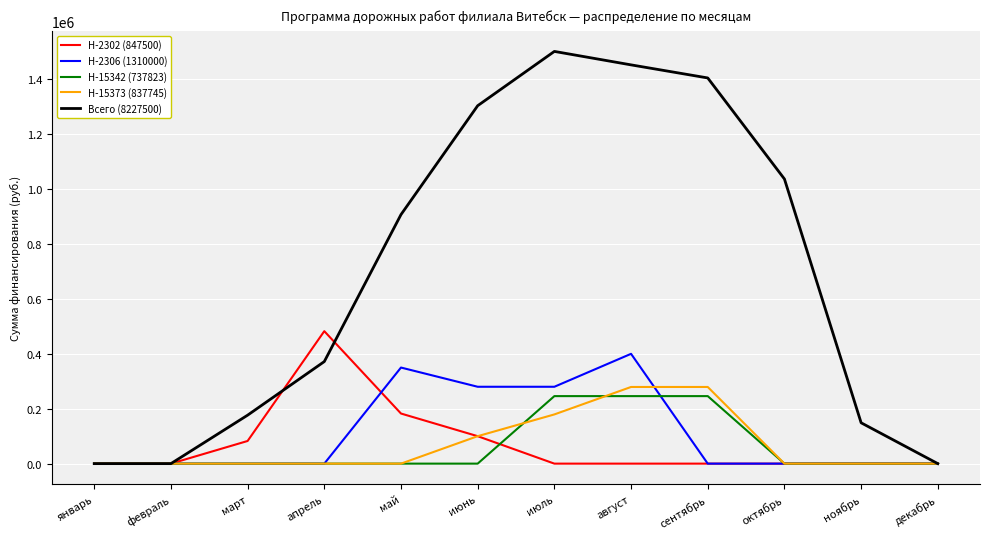

Which label corresponds to the largest value in the chart?

июль